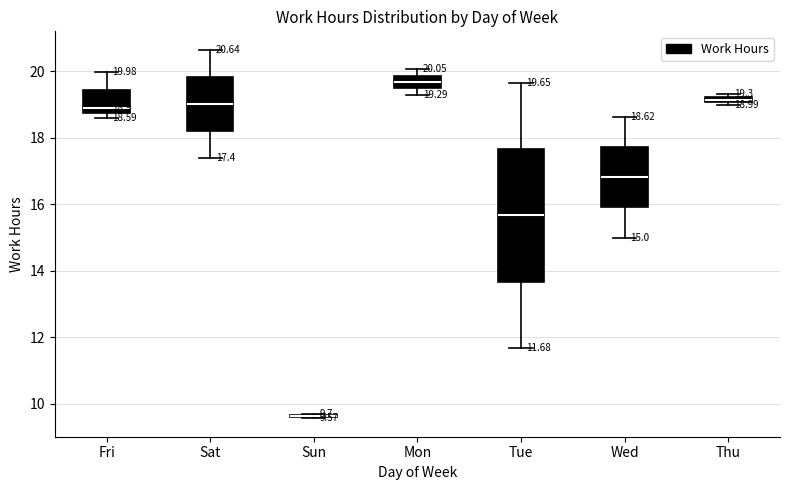

Which box is the tallest, from its lower edge to its upper edge?

Tue